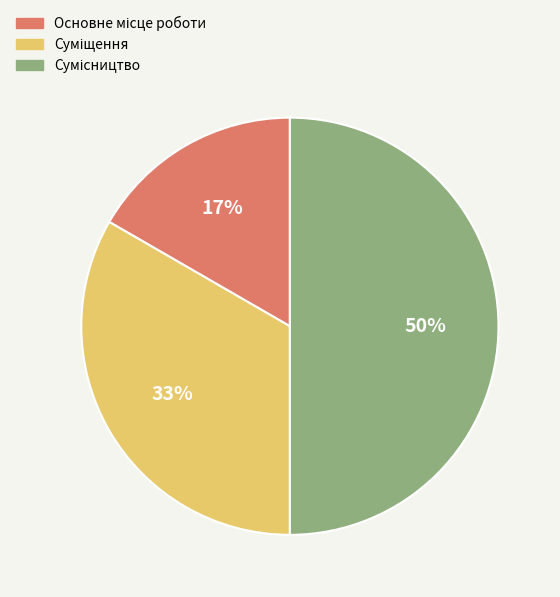

To the nearest percent, what is the difference between the largest and smallest slice percentages?

33%